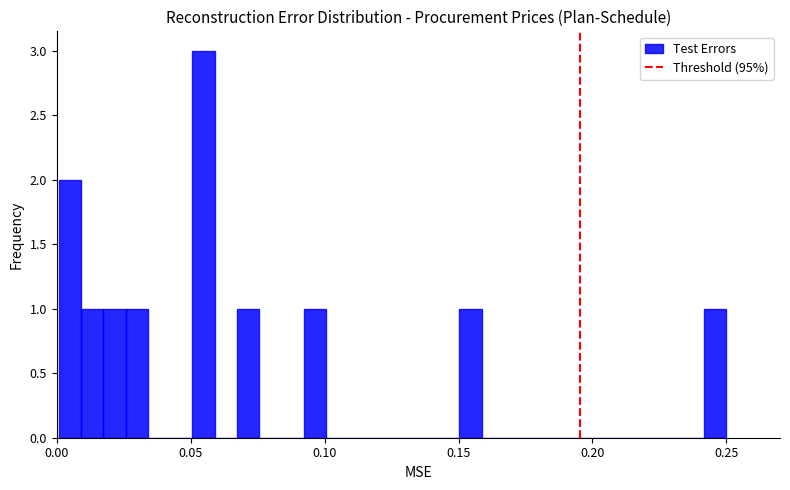

Read against the x-axis, roughly where is the centre of the tallest bar?

0.055